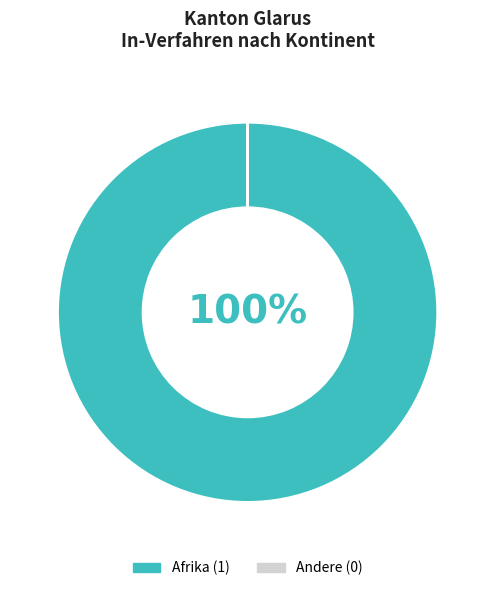

To the nearest percent, what is the average slice percentage?

50%